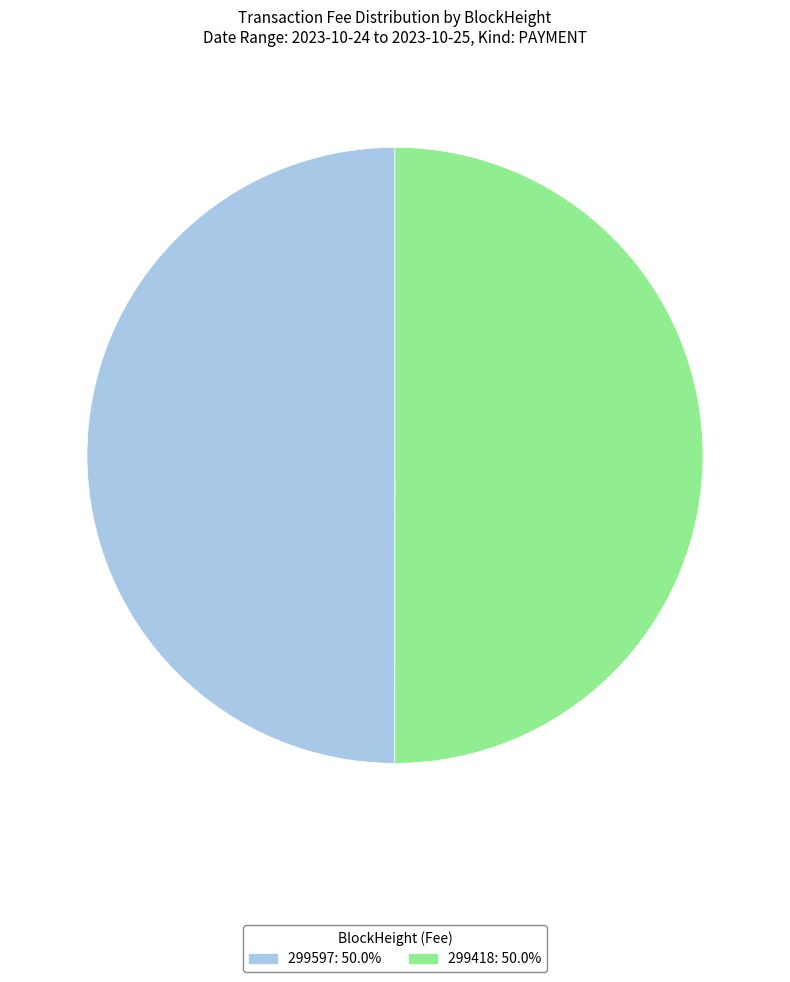

How many slices are in this pie chart?

2